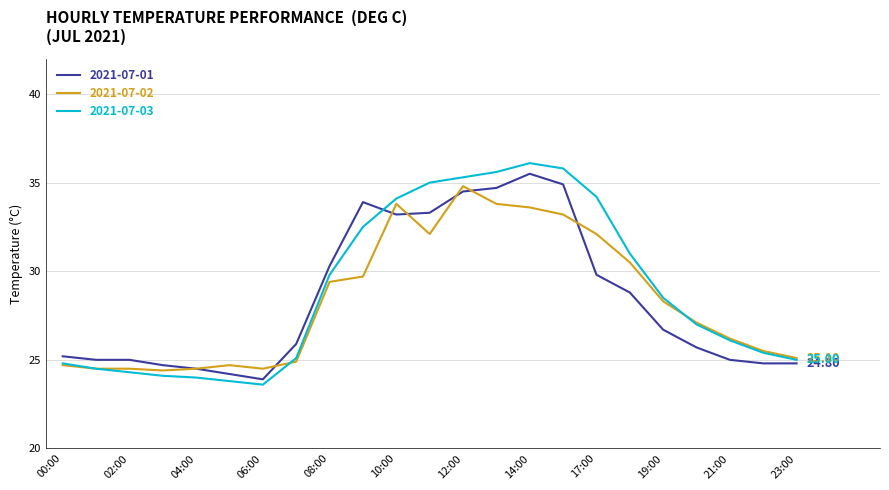

What are all the series names shown in the legend?

2021-07-01, 2021-07-02, 2021-07-03